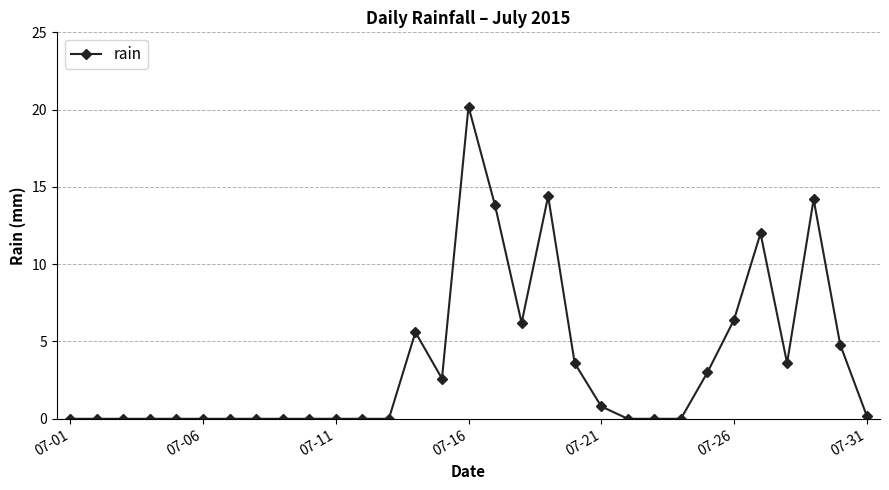

What is the value of the 25th point from the left?

3.0